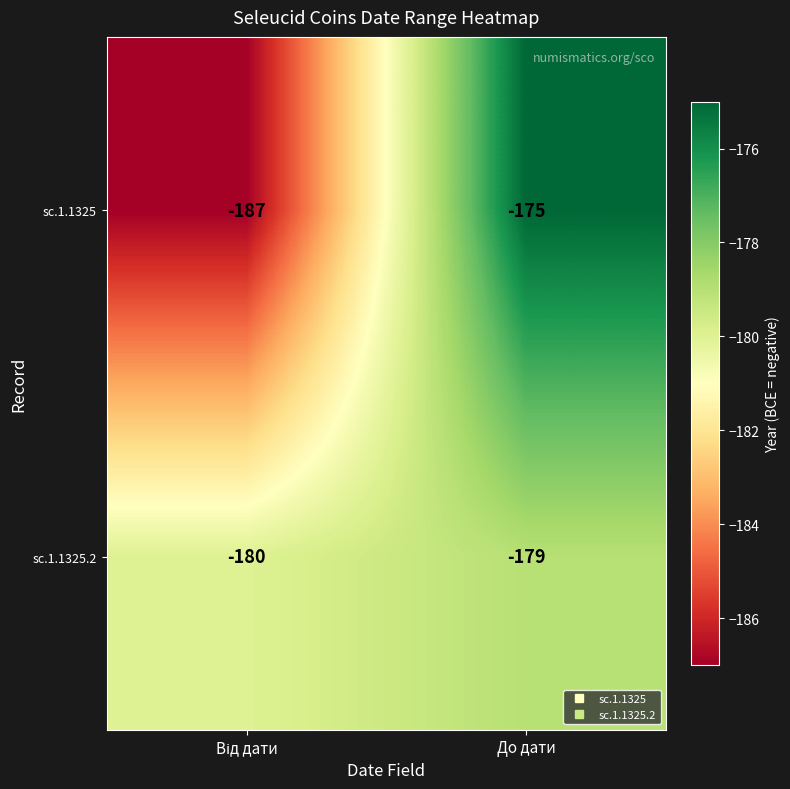

Which series has the largest range (max minus min)?

sc.1.1325